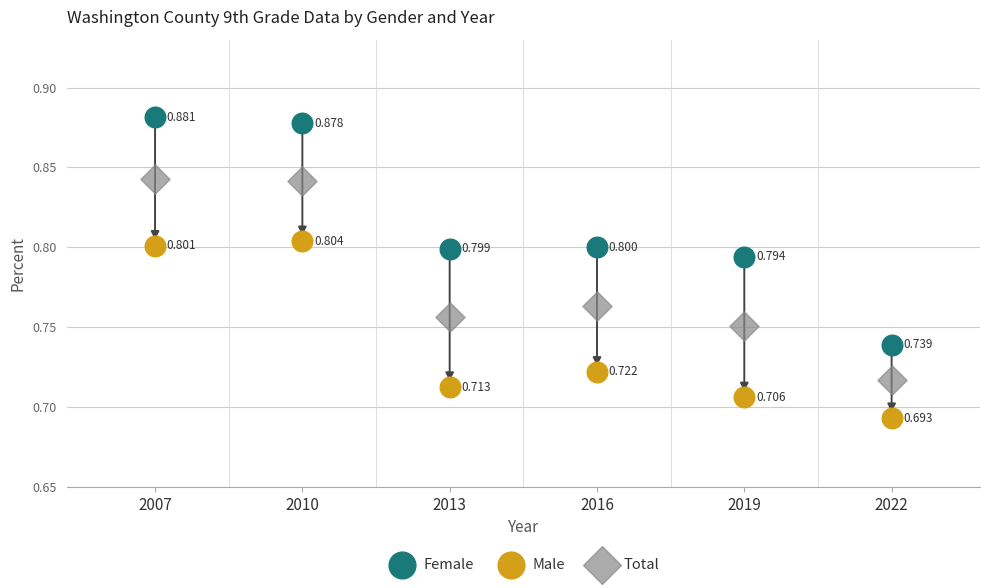

Which series contains the lowest Y value?

Male